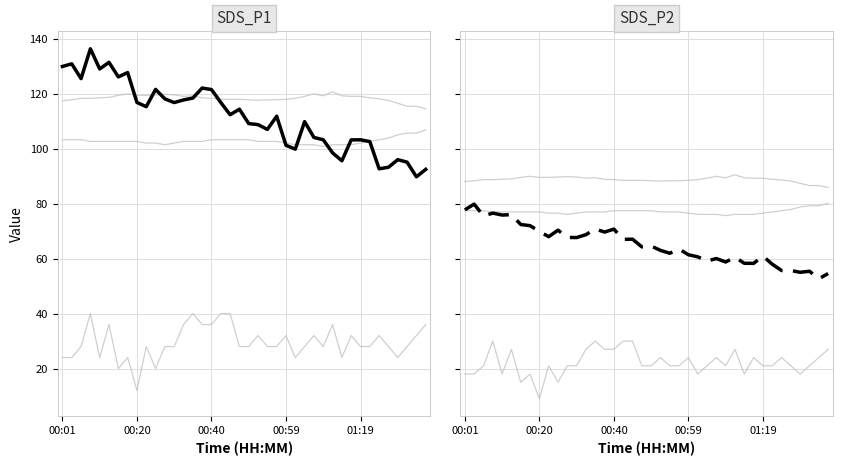

List the series in order of their peak value, highest first.

SDS_P1, SDS_P2